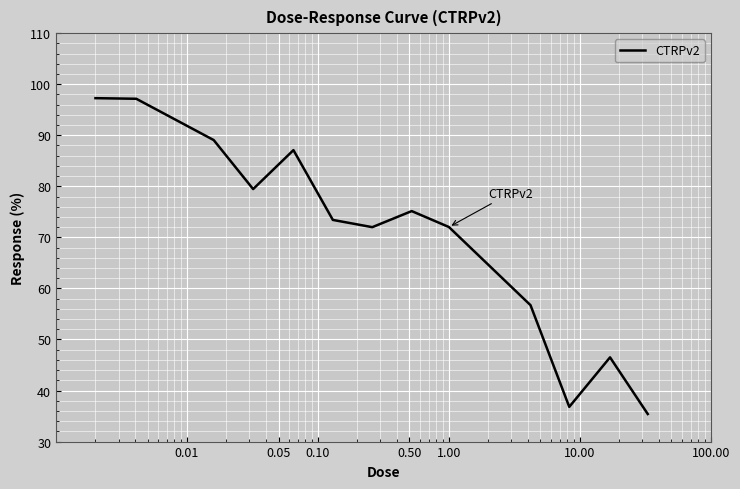

What is the greatest value displayed?

97.3